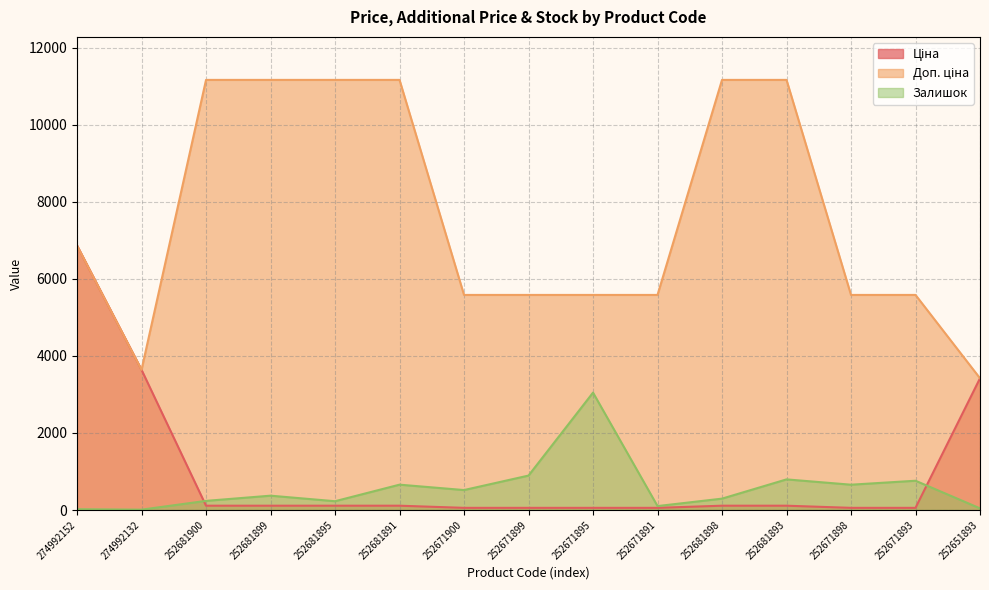

How many lines are shown in the chart?

3